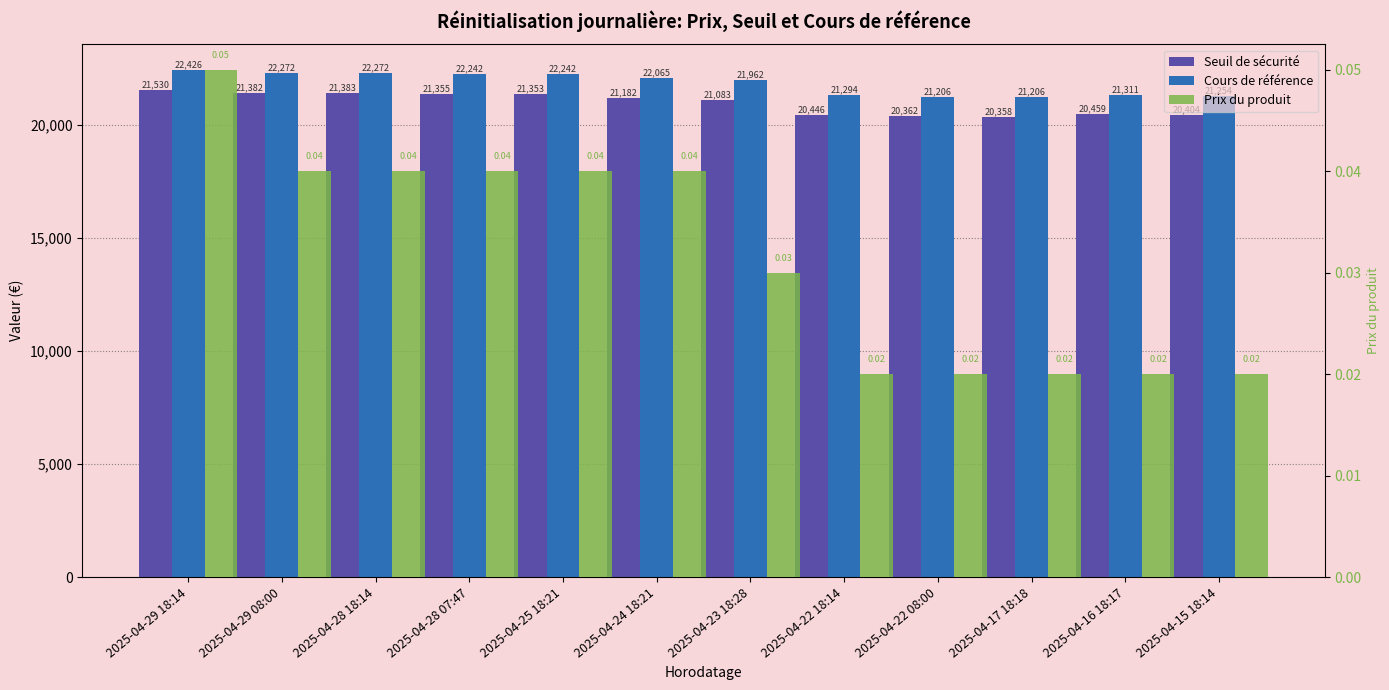

The Cours de référence series shows 21205.9 at 2025-04-22 08:00. True or false?

True